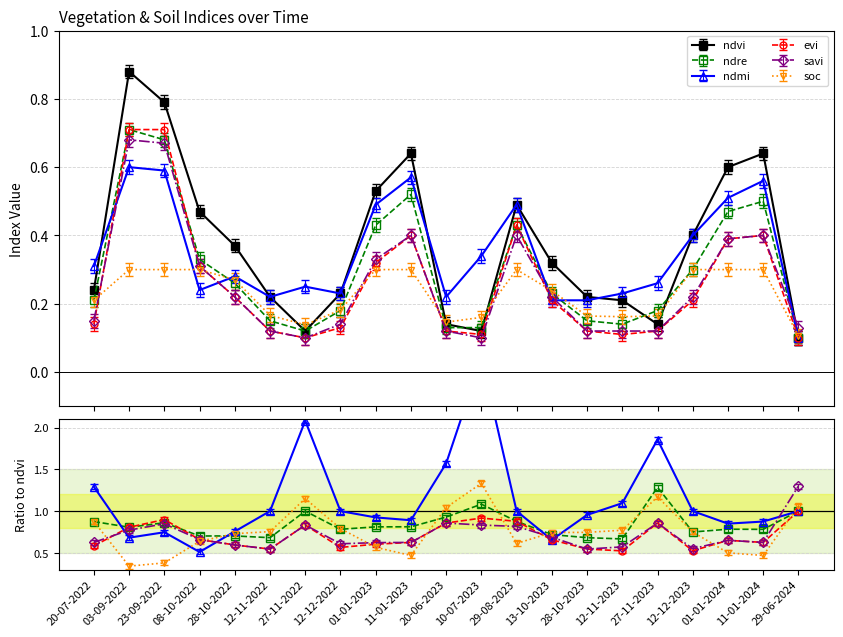

List the series in order of their peak value, lowest first.

soc, ndmi, savi, ndre, evi, ndvi